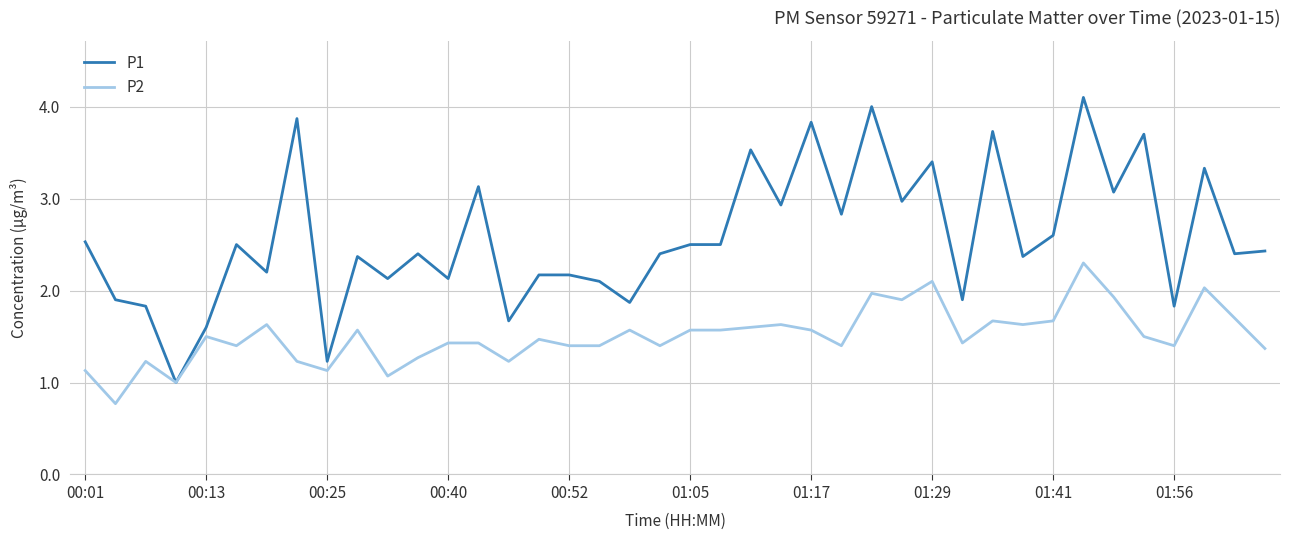

What is the maximum value shown in the chart?

4.1